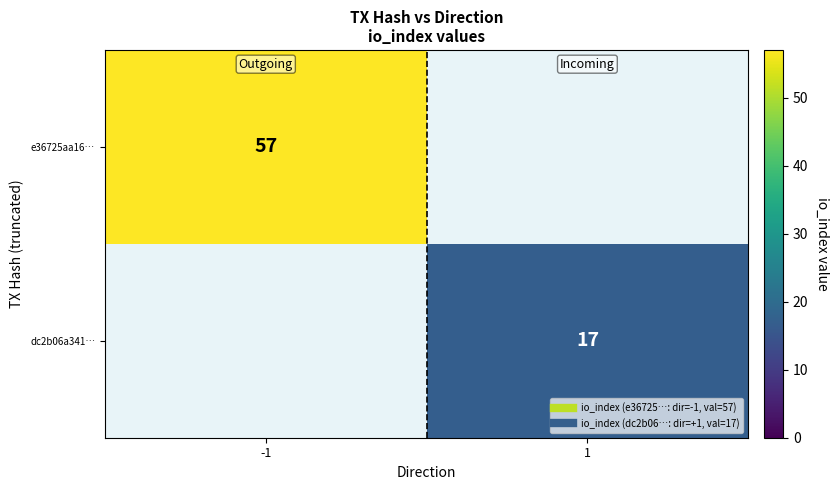

List the series in order of their overall mean, highest first.

e36725aa16…, dc2b06a341…